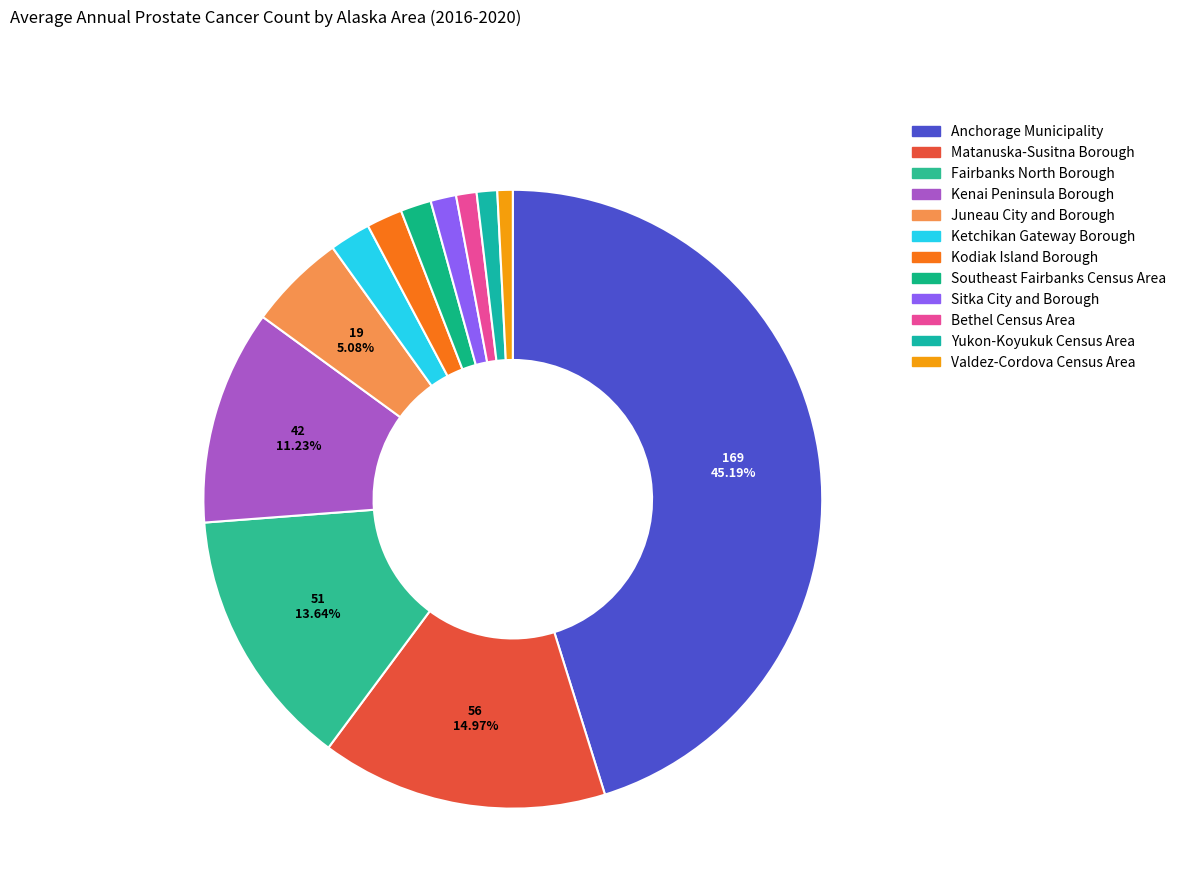

How many slices are in this pie chart?

12